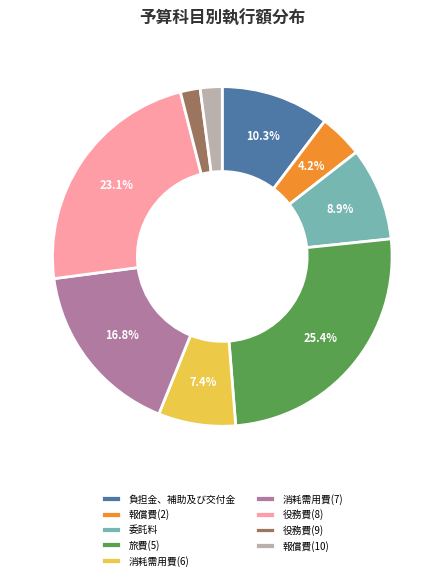

How many segments does this pie chart have?

9